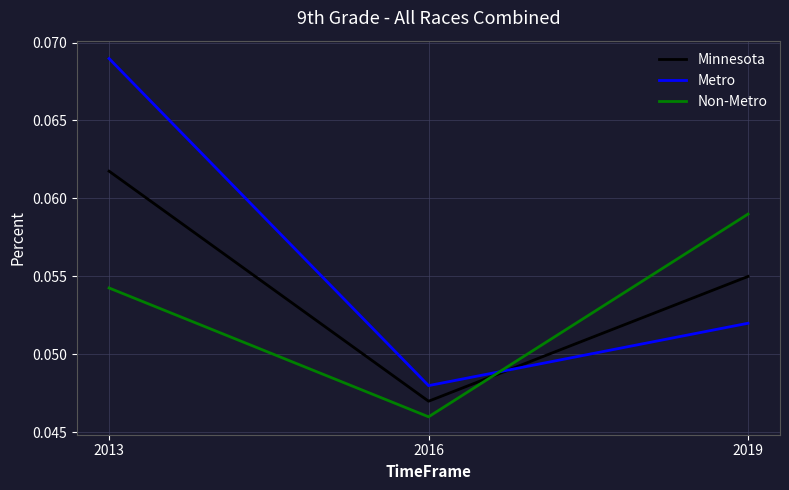

Count the number of categories in the chart.

3